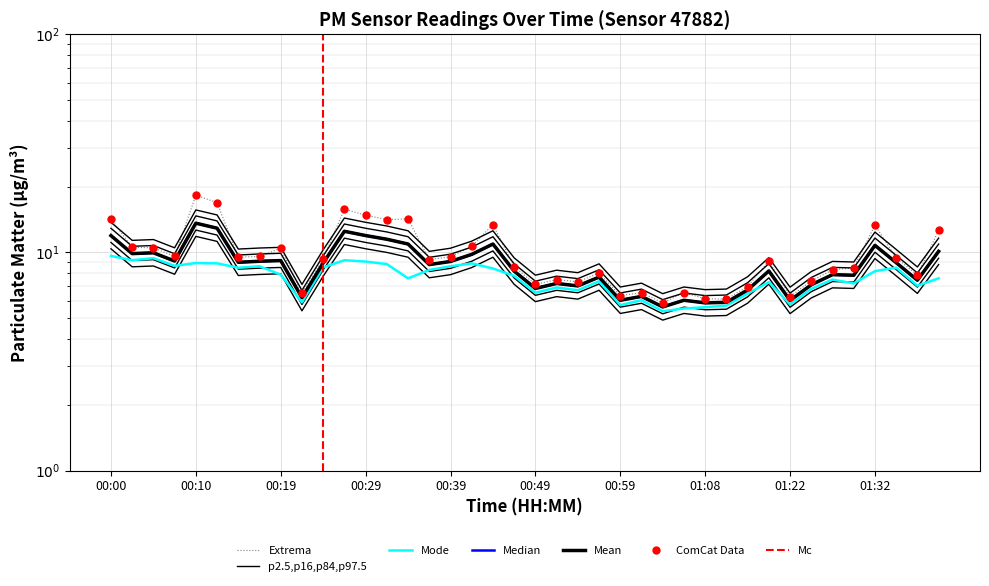

What is the difference between the P2 values at 00:24 and 01:29?

1.3